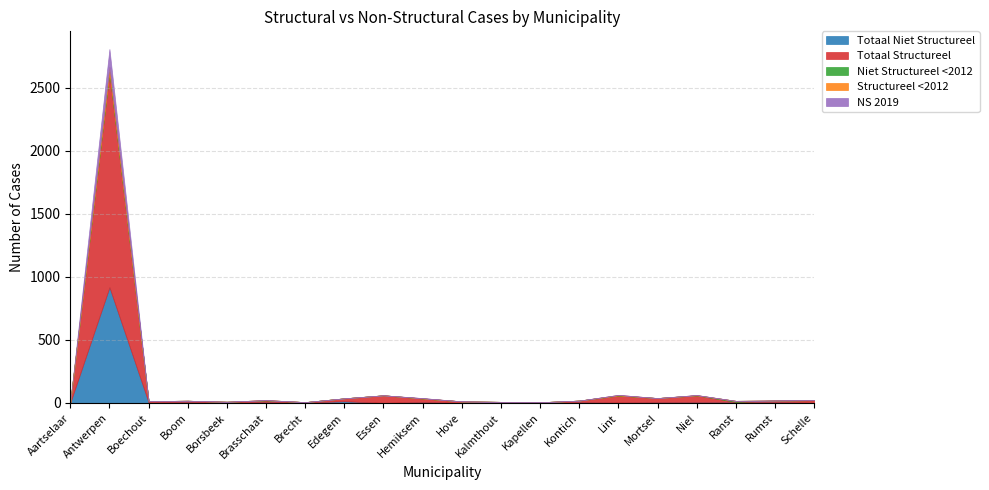

Rank the series at Kapellen from lowest to highest value.

Totaal Niet Structureel, Niet Structureel <2012, Structureel <2012, NS 2019, Totaal Structureel